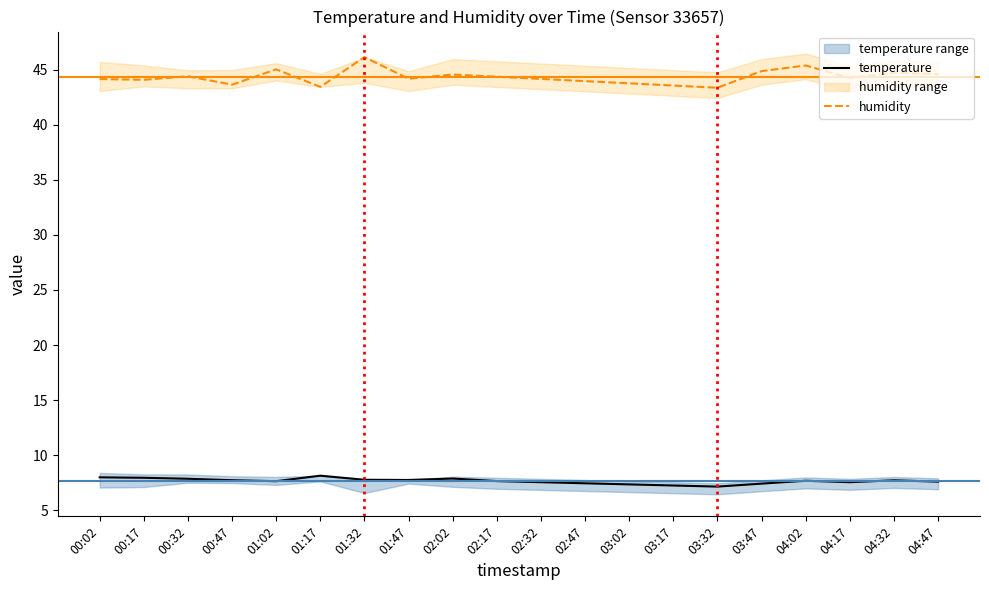

What is the sum of all temperature values?

153.1